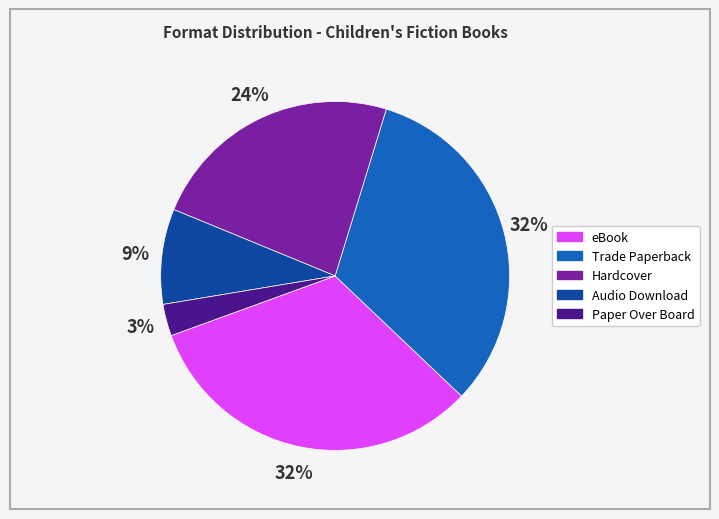

To the nearest percent, what is the difference between the Audio Download and Hardcover slice percentages?

15%